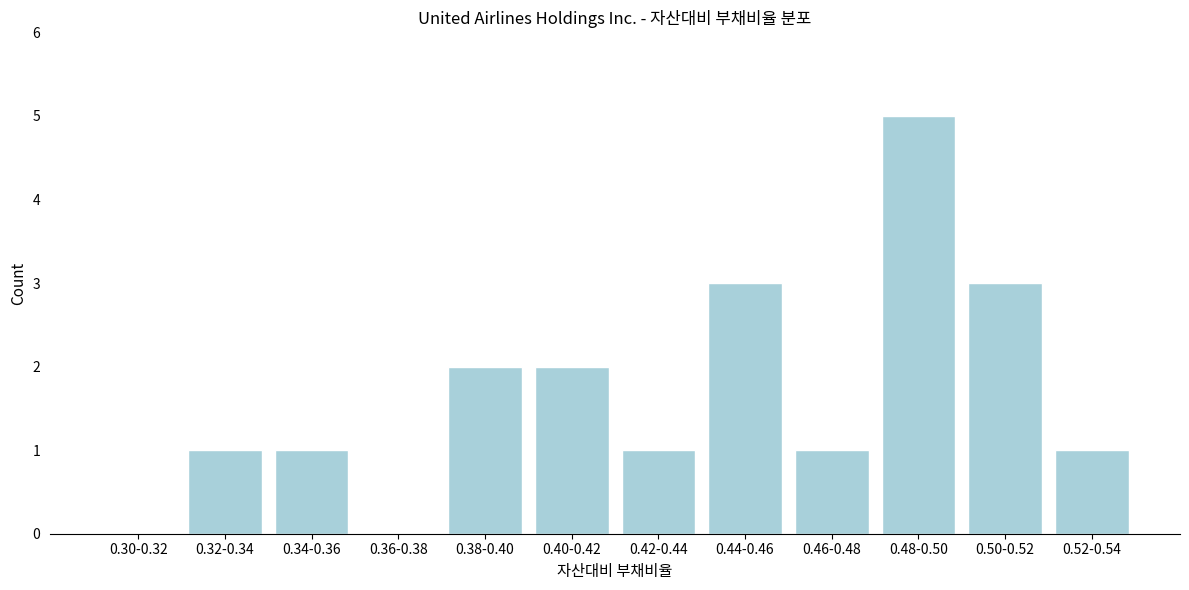

Reading left to right, transcribe all the data shown in this chart.

0.30-0.32=0	0.32-0.34=1	0.34-0.36=1	0.36-0.38=0	0.38-0.40=2	0.40-0.42=2	0.42-0.44=1	0.44-0.46=3	0.46-0.48=1	0.48-0.50=5	0.50-0.52=3	0.52-0.54=1